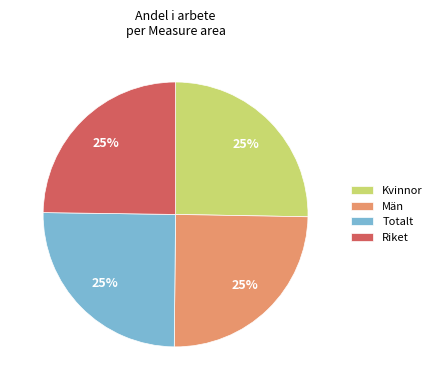

What percentage is the Totalt slice, to the nearest percent?

25%